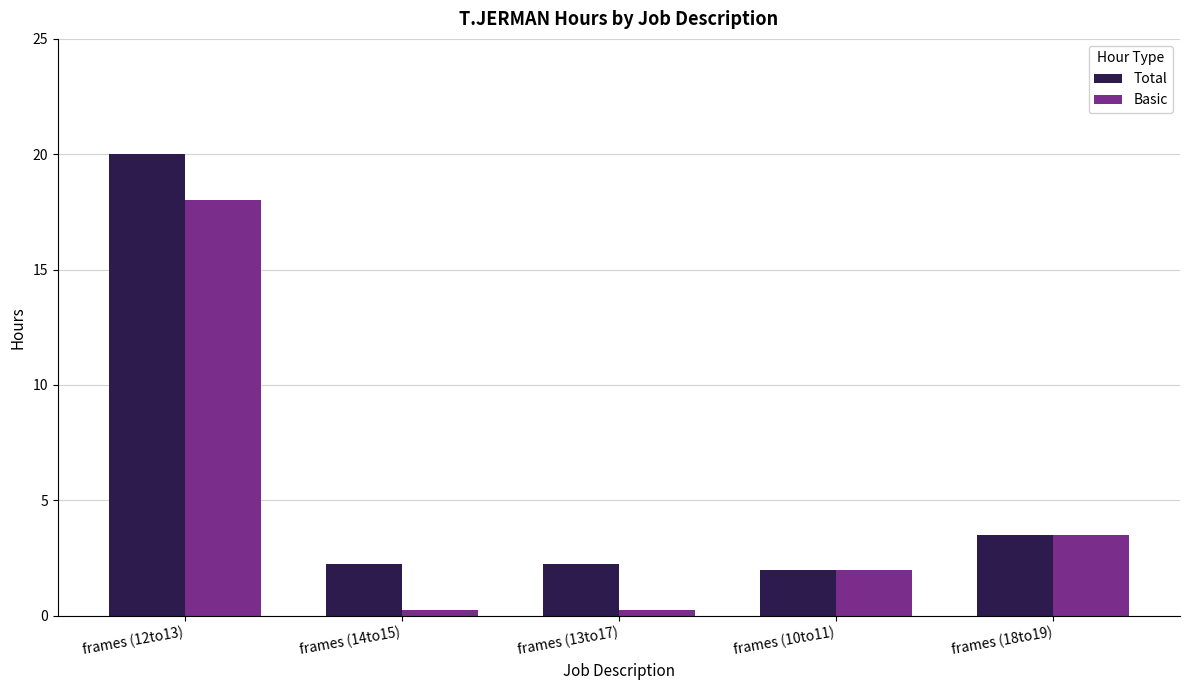

What is the label of the 1st bar from the right?

frames (18to19)